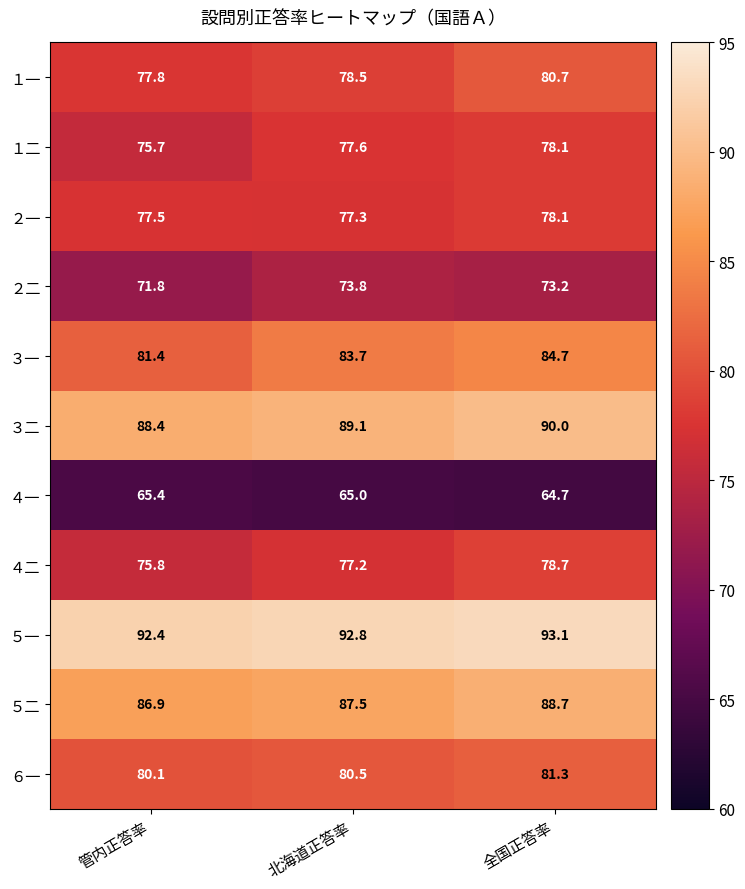

What is the difference between the highest and lowest values at 全国正答率?

28.4